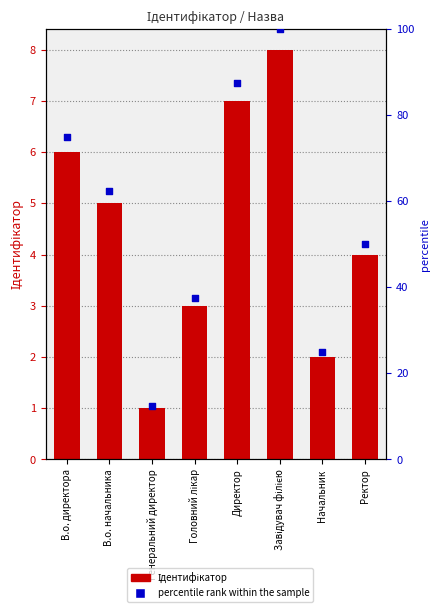

At which category is the sum across all series the highest?

Завідувач філією